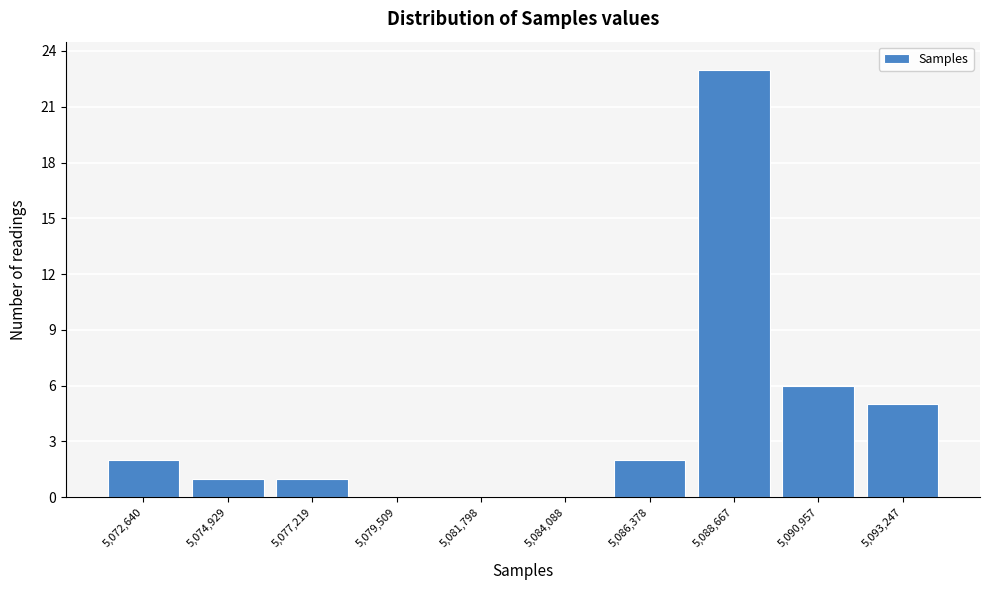

Reading left to right, transcribe all the data shown in this chart.

5,072,640=2	5,074,929=1	5,077,219=1	5,079,509=0	5,081,798=0	5,084,088=0	5,086,378=2	5,088,667=23	5,090,957=6	5,093,247=5